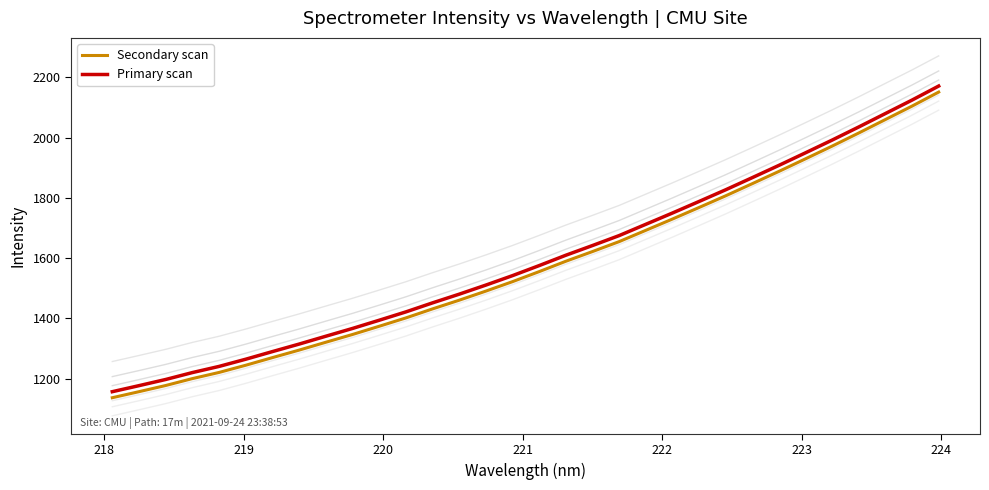

True or false: Primary scan and Secondary scan cross at least once.

False